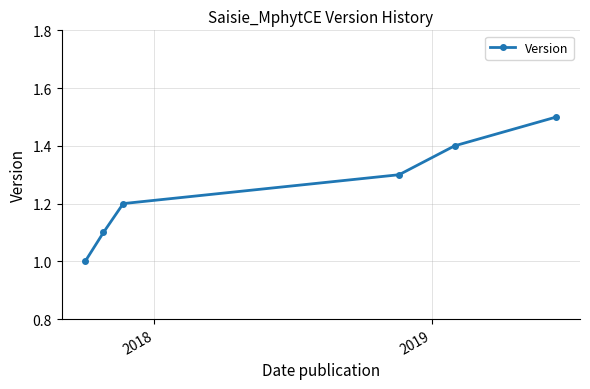

What is the value of the 5th point from the left?

1.4